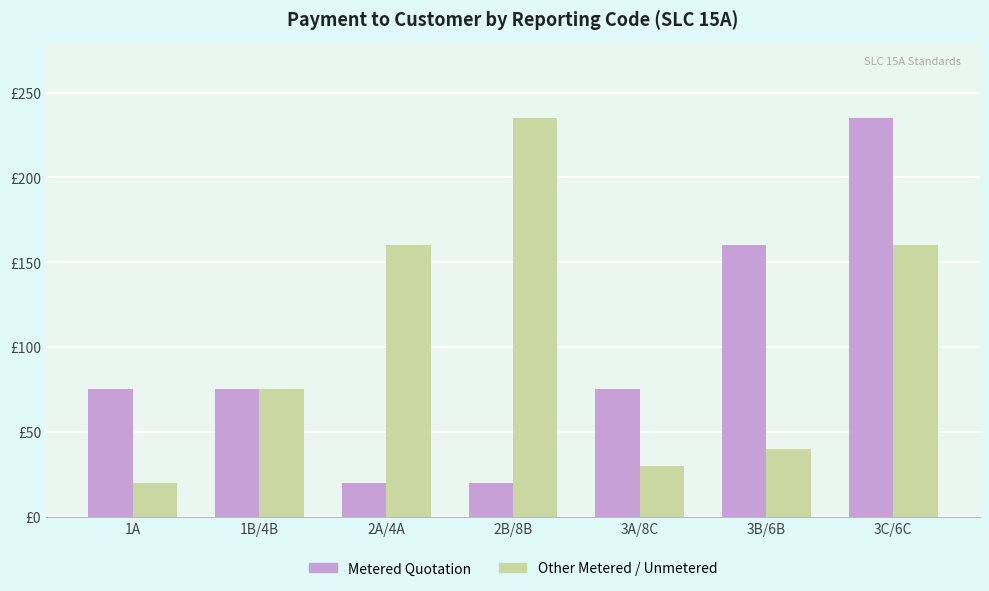

What are all the series names shown in the legend?

Metered Quotation, Other Metered / Unmetered